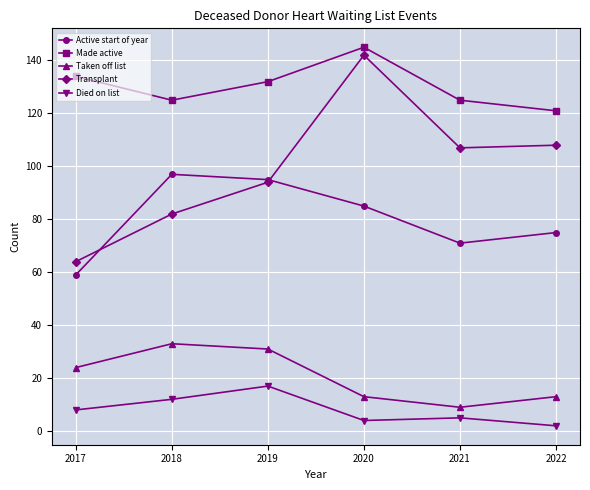

How many lines are shown in the chart?

5